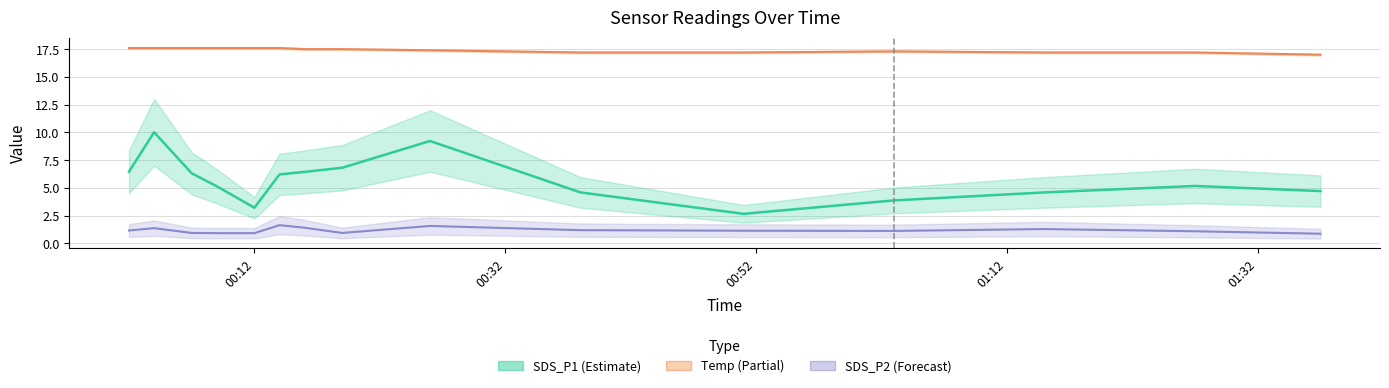

True or false: SDS_P1 and Temp cross at least once.

False